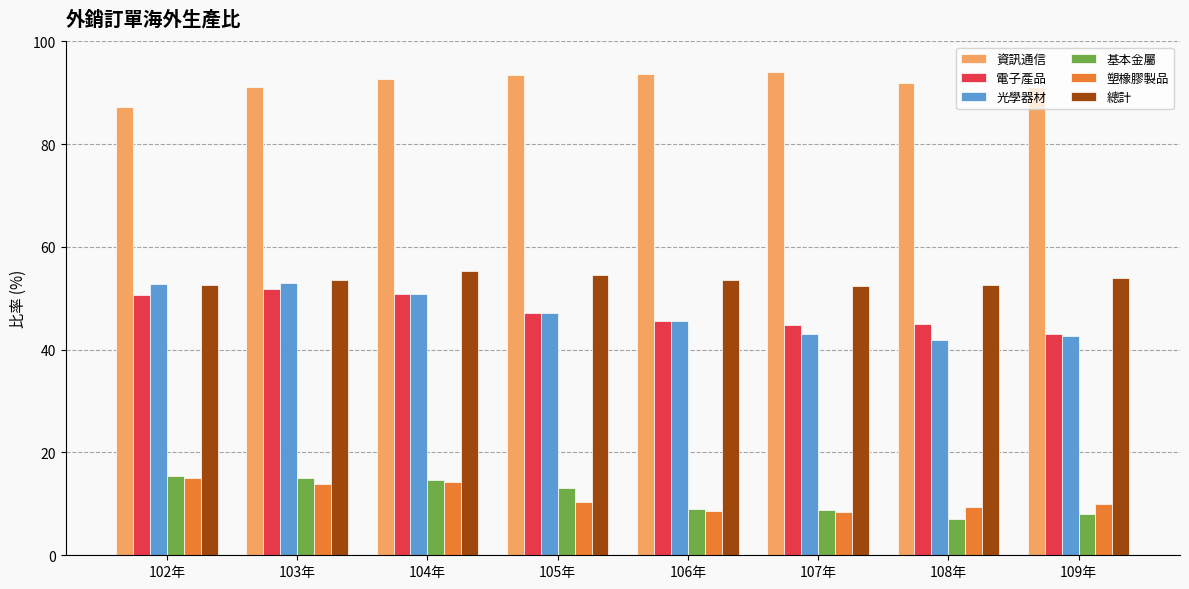

Which series has the largest range (max minus min)?

光學器材